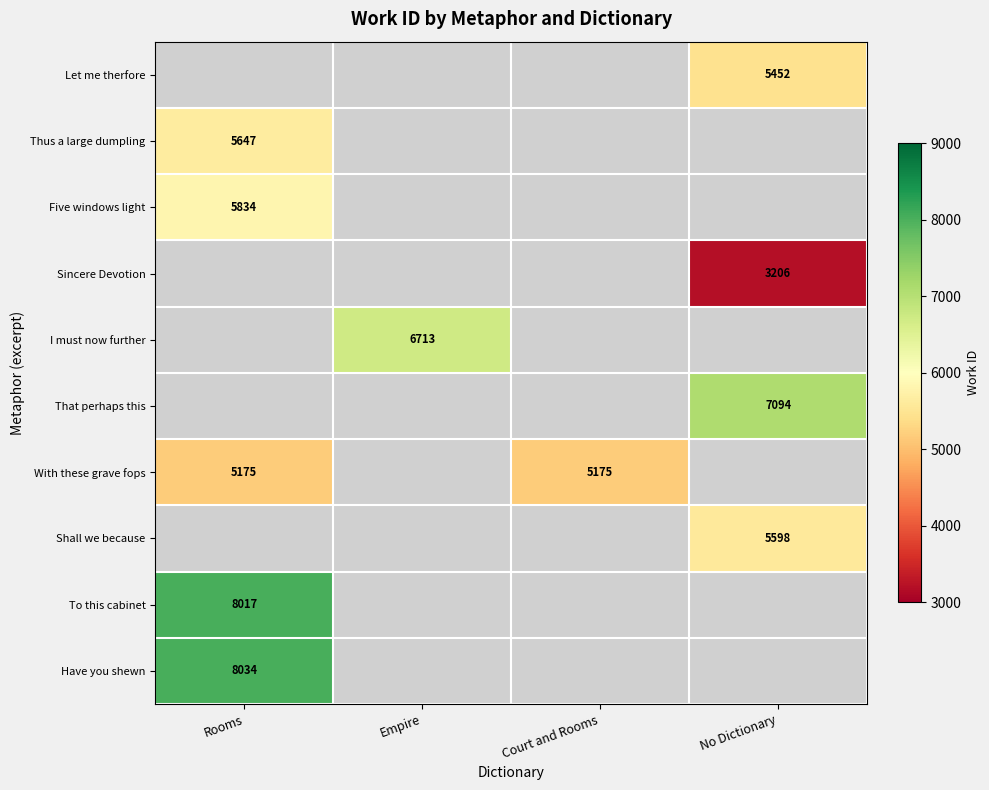

The value of Thus a large dumpling at Rooms is 3651.1. True or false?

False